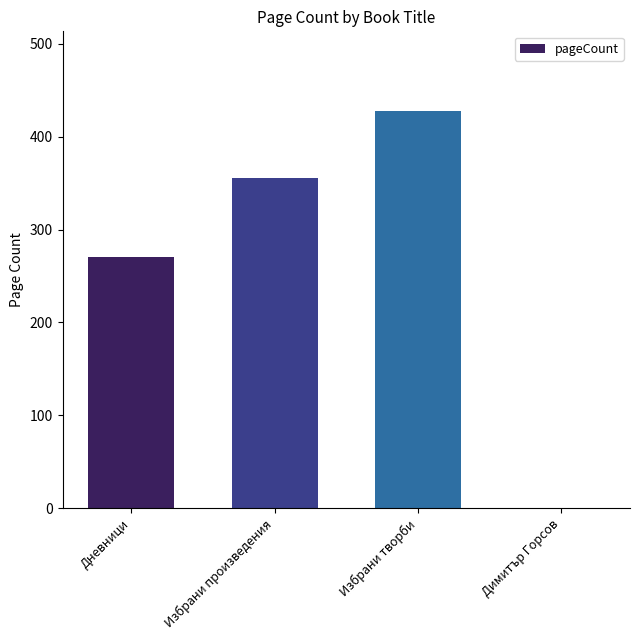

Are the bars horizontal?

No